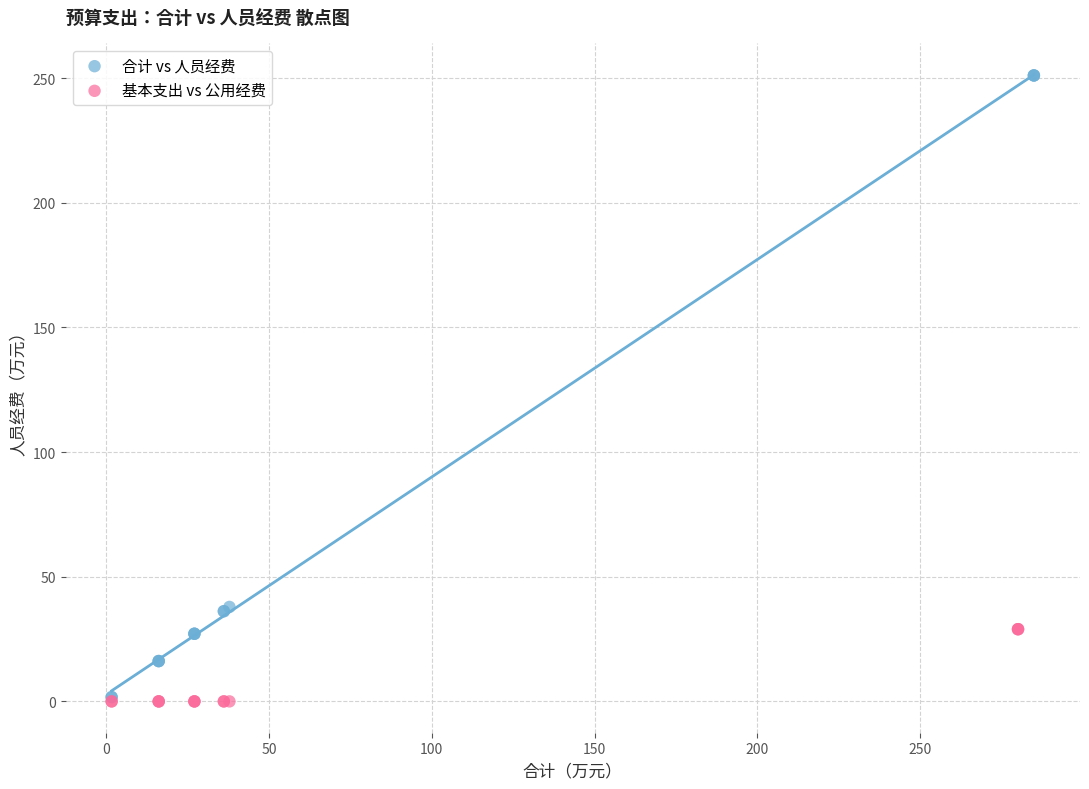

Which series contains the highest Y value?

合计 vs 人员经费